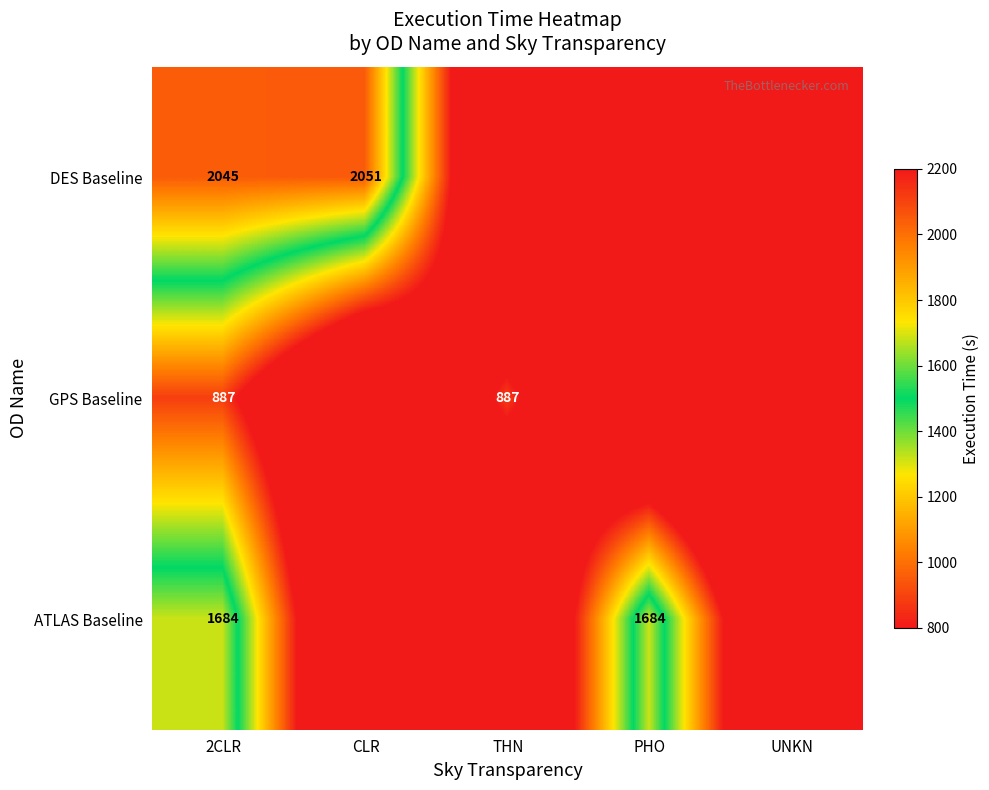

The GPS Baseline series shows 1555 at 2CLR. True or false?

False